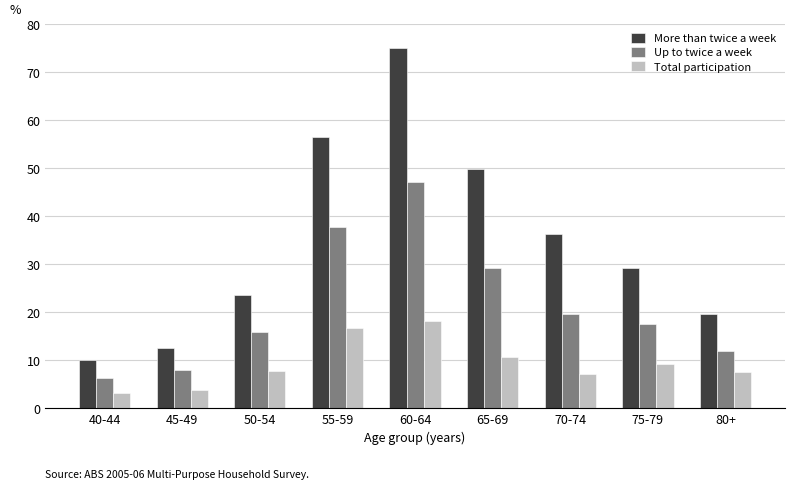

Is the value of Total participation at 60-64 greater than the value of Up to twice a week at 40-44?

Yes